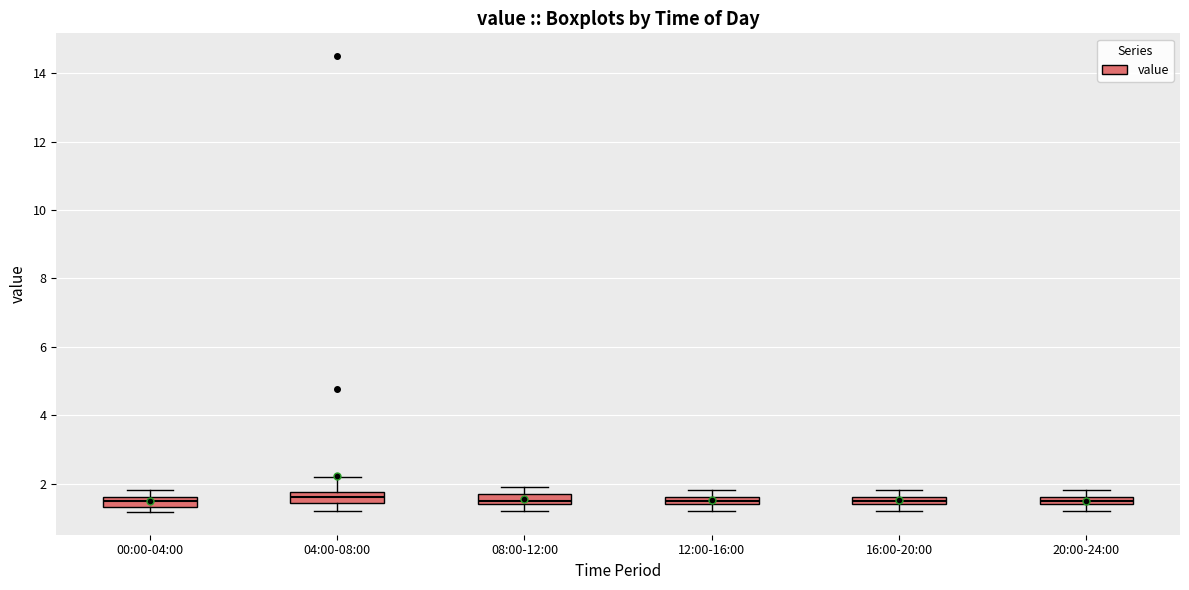

Where is the upper edge of the box for 16:00-20:00 on the y-axis? The values are not printed on the chart, so give them approximately, as read against the axis.

1.6